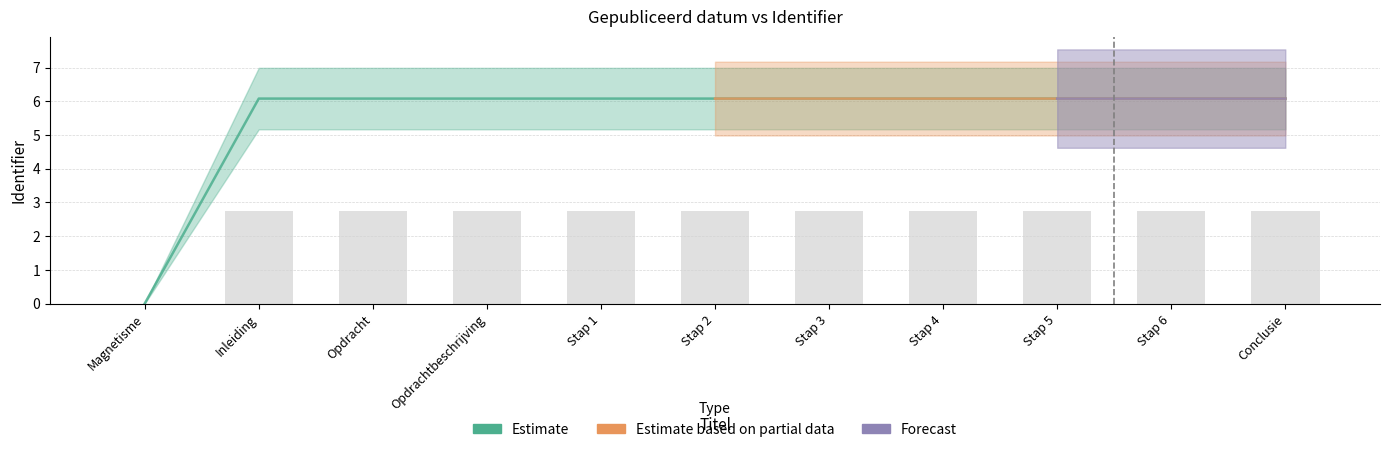

The value of Estimate at Opdrachtbeschrijving is 2.7. True or false?

True